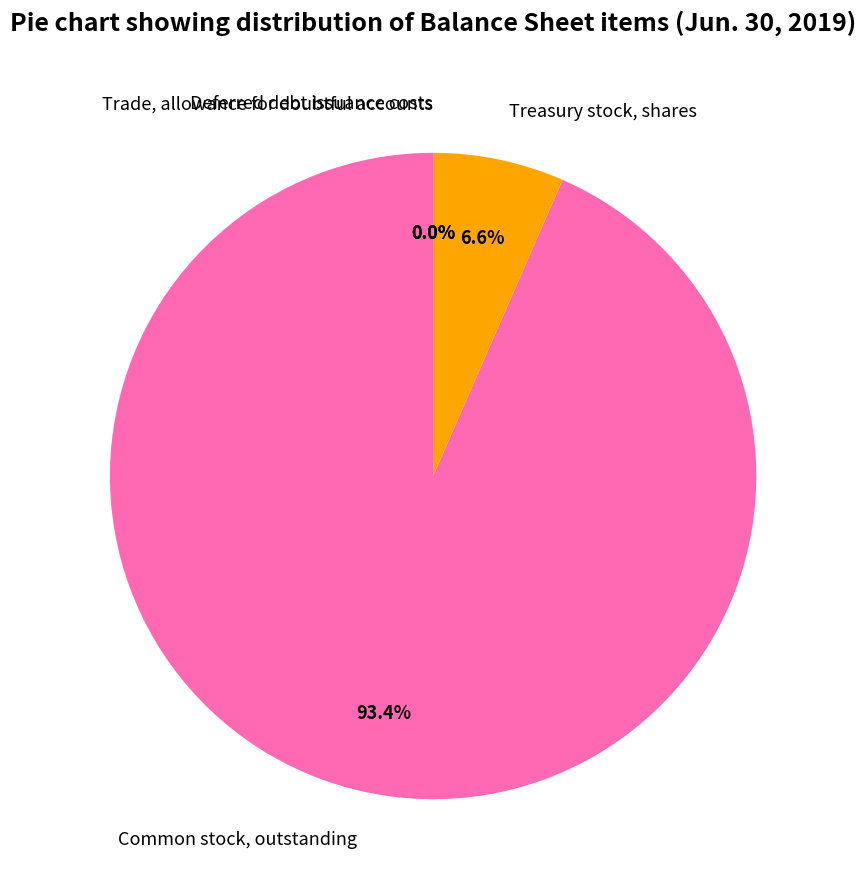

Does Treasury stock, shares represent more than half of the total?

No